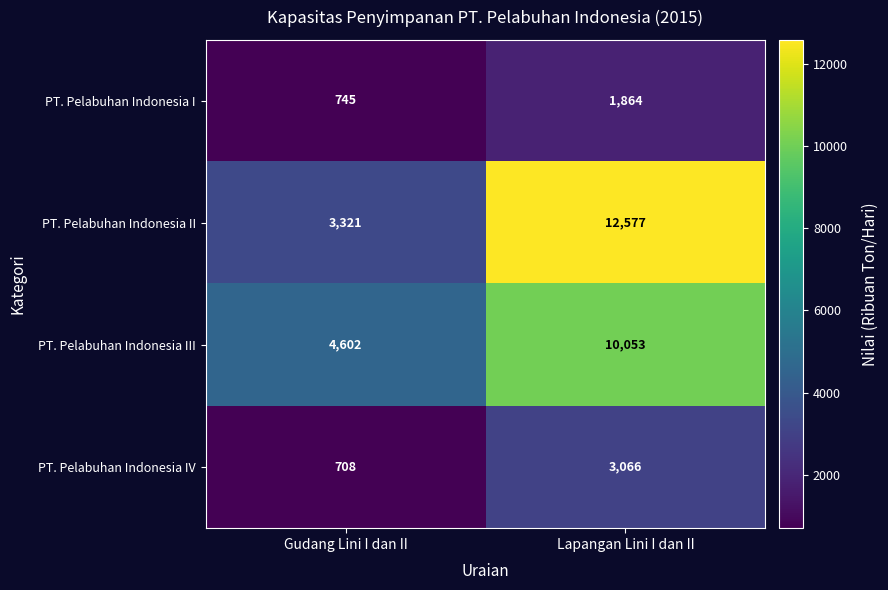

True or false: PT. Pelabuhan Indonesia III has a value of 10053 at Lapangan Lini I dan II.

True